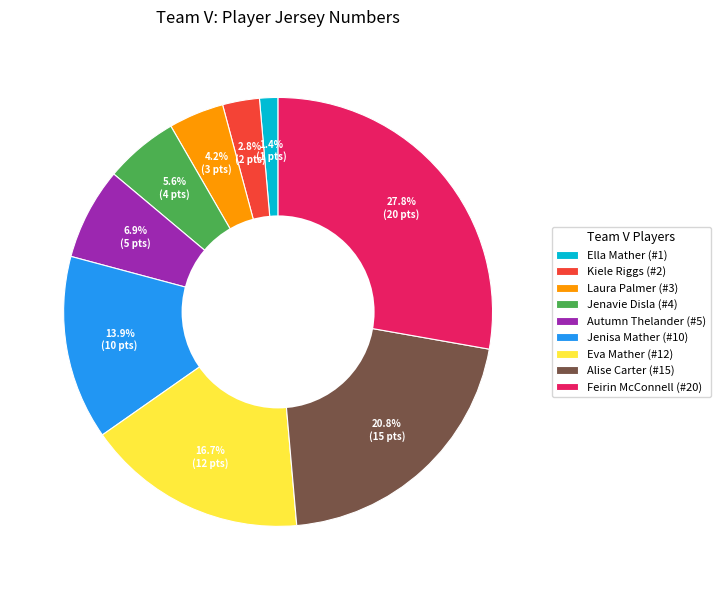

Count the number of slices in the pie.

9